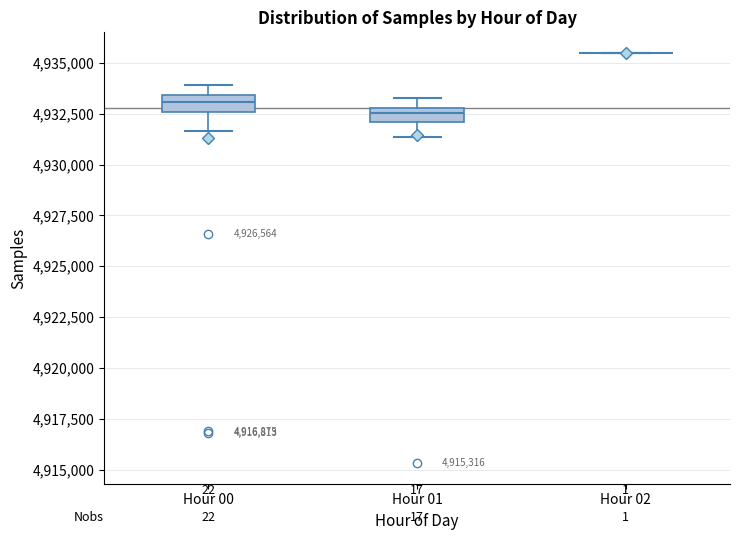

Where is the lower edge of the box for Hour 00 on the y-axis? The values are not printed on the chart, so give them approximately, as read against the axis.

4932500